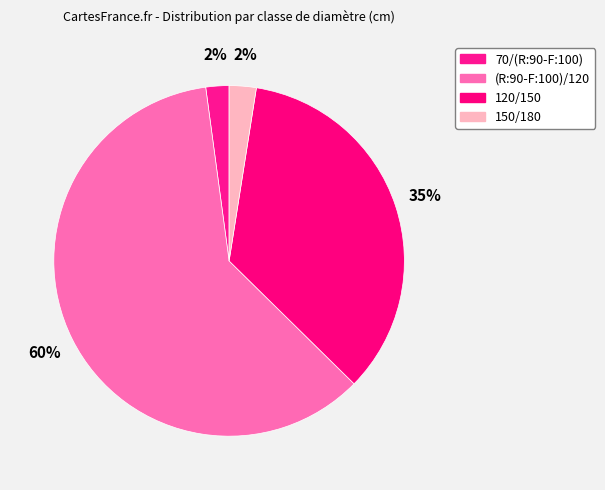

Which category has the biggest portion of the pie?

(R:90-F:100)/120